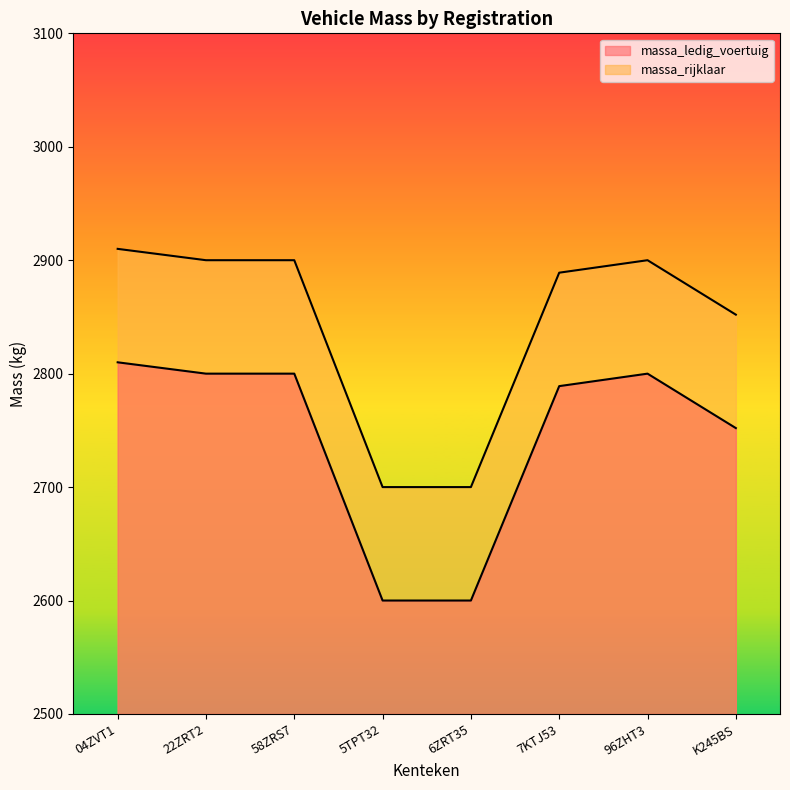

Reading left to right, what are all the values shown in this chart?

massa_ledig_voertuig: 04ZVT1=2810	22ZRT2=2800	58ZRS7=2800	5TPT32=2600	6ZRT35=2600	7KTJ53=2789	96ZHT3=2800	K245BS=2752
massa_rijklaar: 04ZVT1=2910	22ZRT2=2900	58ZRS7=2900	5TPT32=2700	6ZRT35=2700	7KTJ53=2889	96ZHT3=2900	K245BS=2852